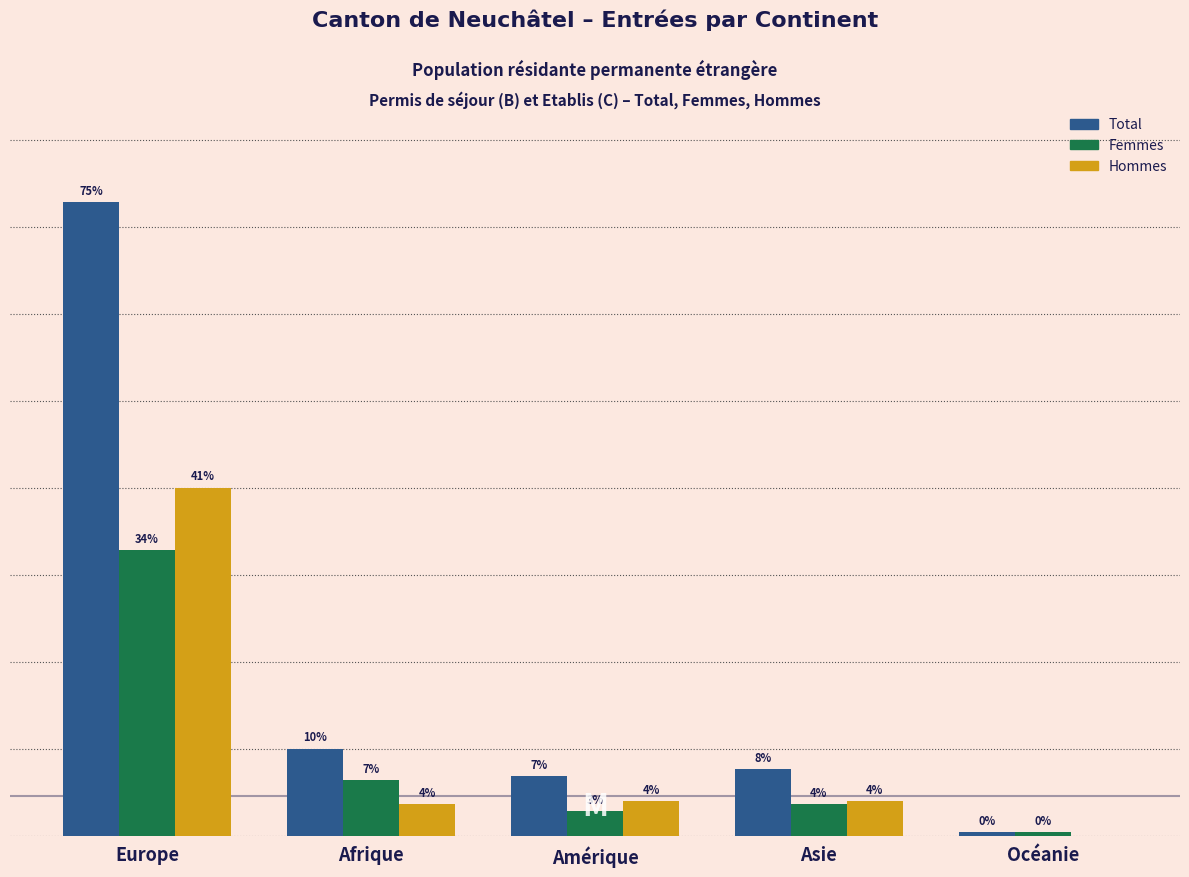

What are all the series names shown in the legend?

Total, Femmes, Hommes